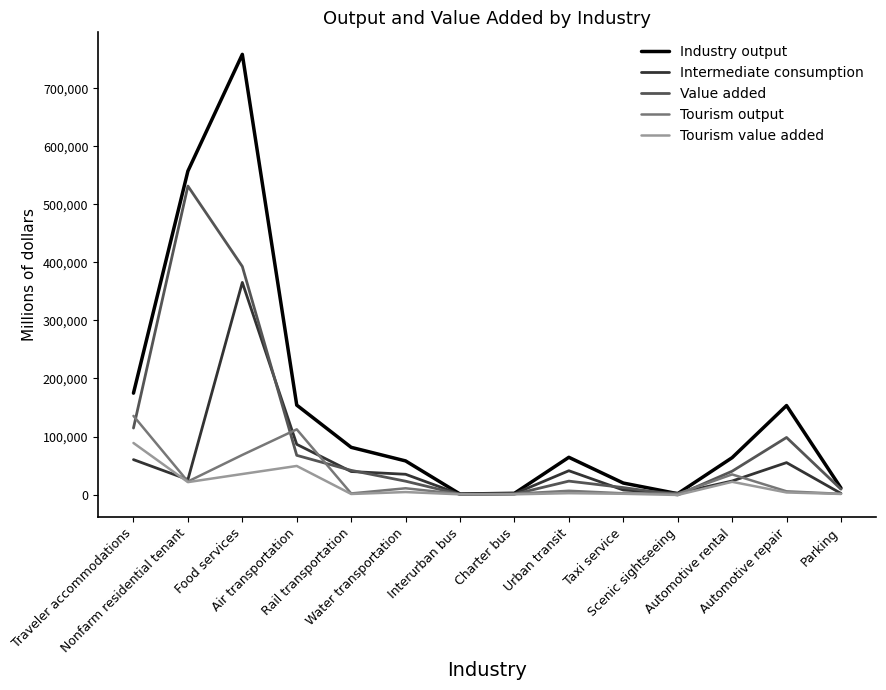

Does the chart have visible grid lines?

No